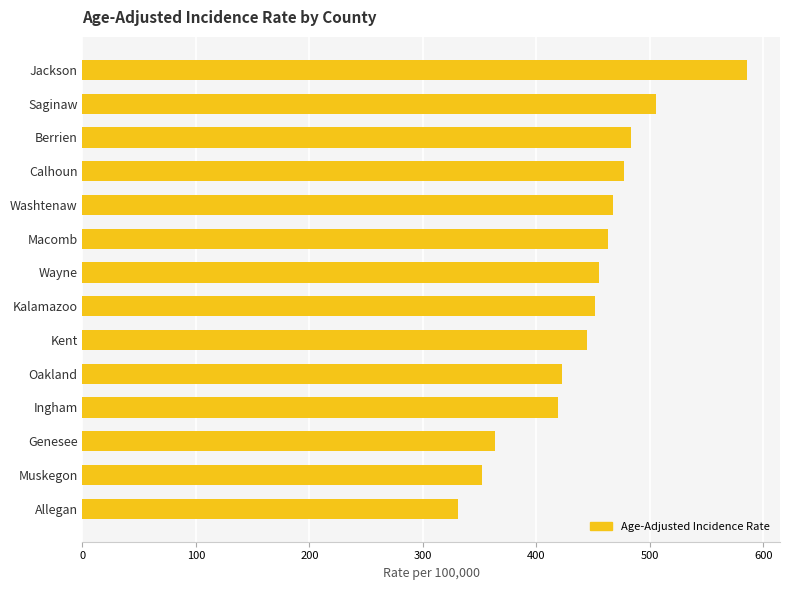

What is the difference between the second highest and minimum values?

174.0